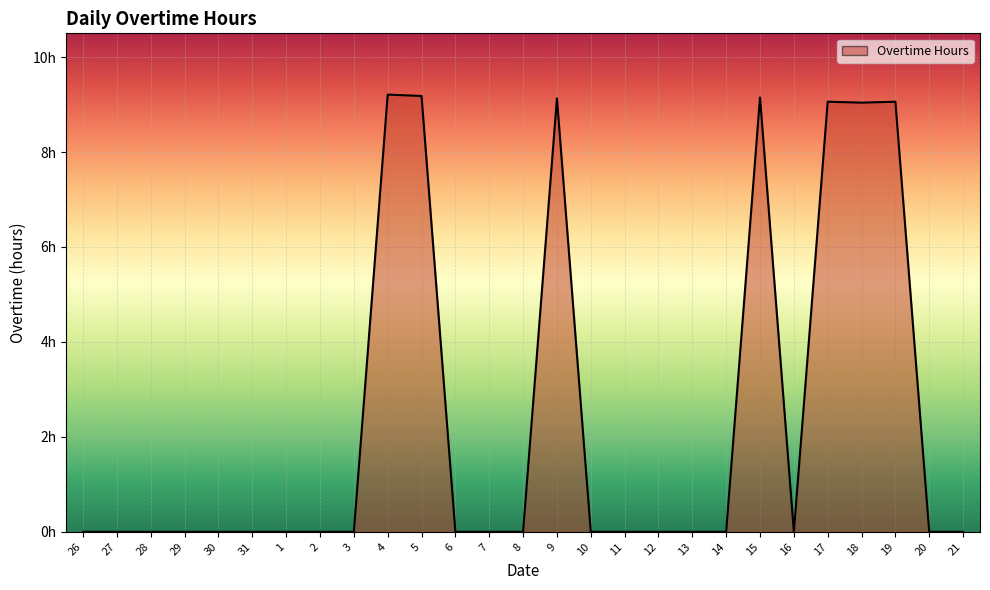

Where is the data nearest to the value 4?

26